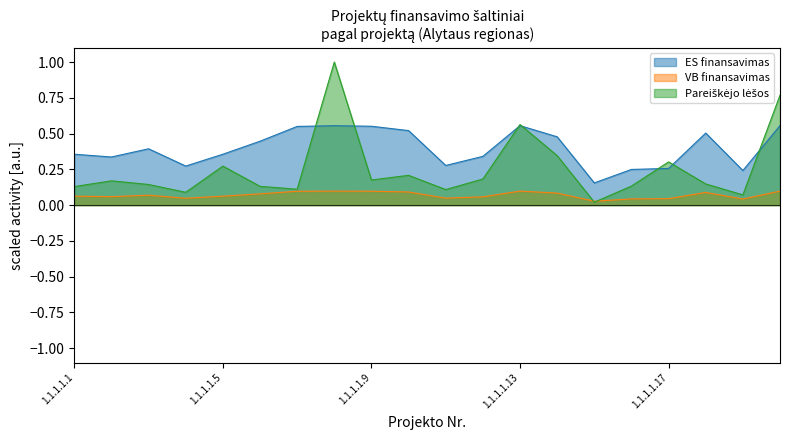

Reading right to left, transcribe all the data shown in this chart.

ES finansavimas: 1.1.1.1.20=0.6	1.1.1.1.19=0.2	1.1.1.1.18=0.5	1.1.1.1.17=0.3	1.1.1.1.16=0.2	1.1.1.1.15=0.2	1.1.1.1.14=0.5	1.1.1.1.13=0.6	1.1.1.1.12=0.3	1.1.1.1.11=0.3	1.1.1.1.10=0.5	1.1.1.1.9=0.6	1.1.1.1.8=0.6	1.1.1.1.7=0.6	1.1.1.1.6=0.4	1.1.1.1.5=0.4	1.1.1.1.4=0.3	1.1.1.1.3=0.4	1.1.1.1.2=0.3	1.1.1.1.1=0.4
VB finansavimas: 1.1.1.1.20=0.1	1.1.1.1.19=0.0	1.1.1.1.18=0.1	1.1.1.1.17=0.0	1.1.1.1.16=0.0	1.1.1.1.15=0.0	1.1.1.1.14=0.1	1.1.1.1.13=0.1	1.1.1.1.12=0.1	1.1.1.1.11=0.0	1.1.1.1.10=0.1	1.1.1.1.9=0.1	1.1.1.1.8=0.1	1.1.1.1.7=0.1	1.1.1.1.6=0.1	1.1.1.1.5=0.1	1.1.1.1.4=0.0	1.1.1.1.3=0.1	1.1.1.1.2=0.1	1.1.1.1.1=0.1
Pareiškėjo lėšos: 1.1.1.1.20=0.8	1.1.1.1.19=0.1	1.1.1.1.18=0.1	1.1.1.1.17=0.3	1.1.1.1.16=0.1	1.1.1.1.15=0.0	1.1.1.1.14=0.3	1.1.1.1.13=0.6	1.1.1.1.12=0.2	1.1.1.1.11=0.1	1.1.1.1.10=0.2	1.1.1.1.9=0.2	1.1.1.1.8=1.0	1.1.1.1.7=0.1	1.1.1.1.6=0.1	1.1.1.1.5=0.3	1.1.1.1.4=0.1	1.1.1.1.3=0.1	1.1.1.1.2=0.2	1.1.1.1.1=0.1